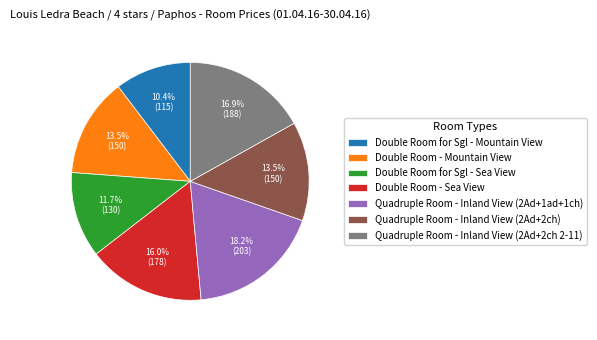

To the nearest percent, what percentage of the pie is Quadruple Room - Inland View (2Ad+1ad+1ch)?

18%